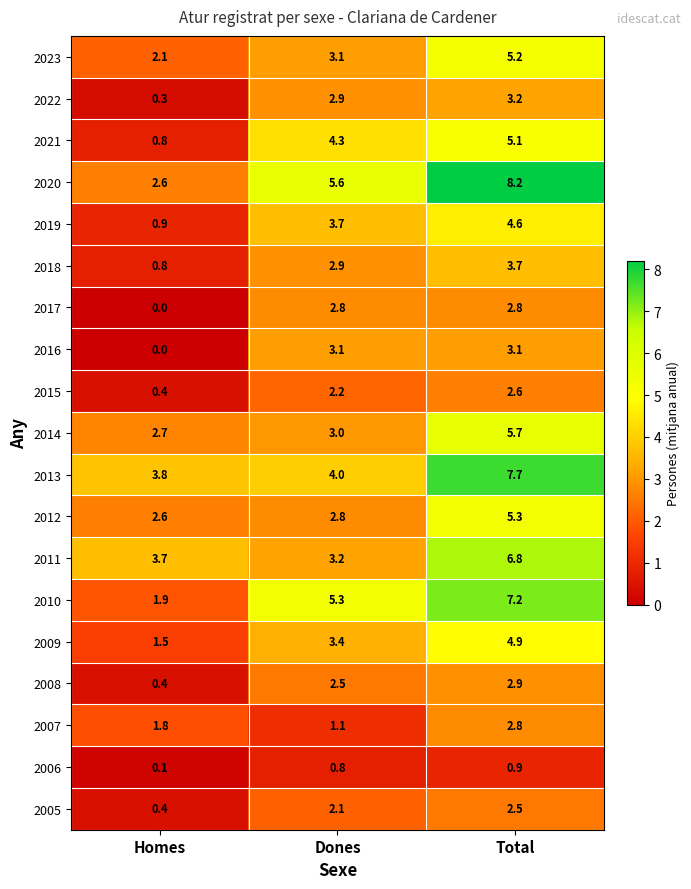

The value of 2009 at Homes is 2.1. True or false?

False